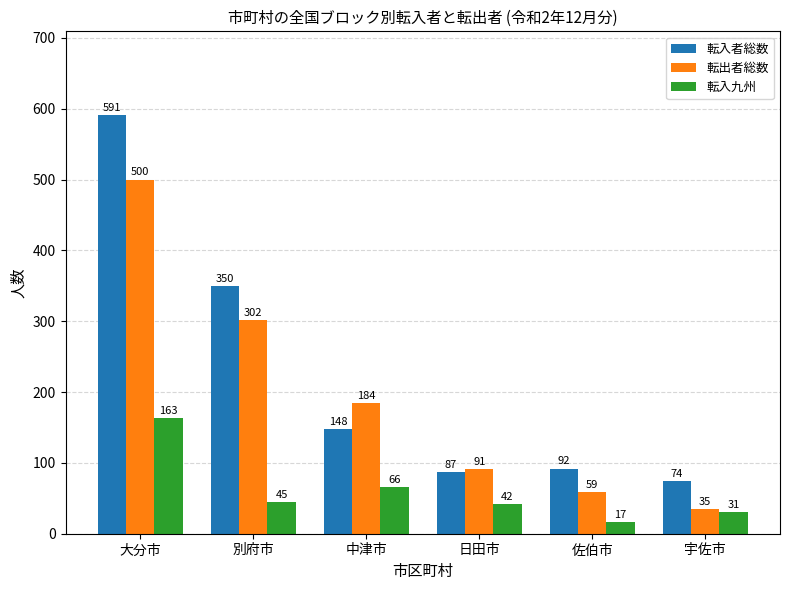

Where does the 転入九州 series first go above 45?

大分市